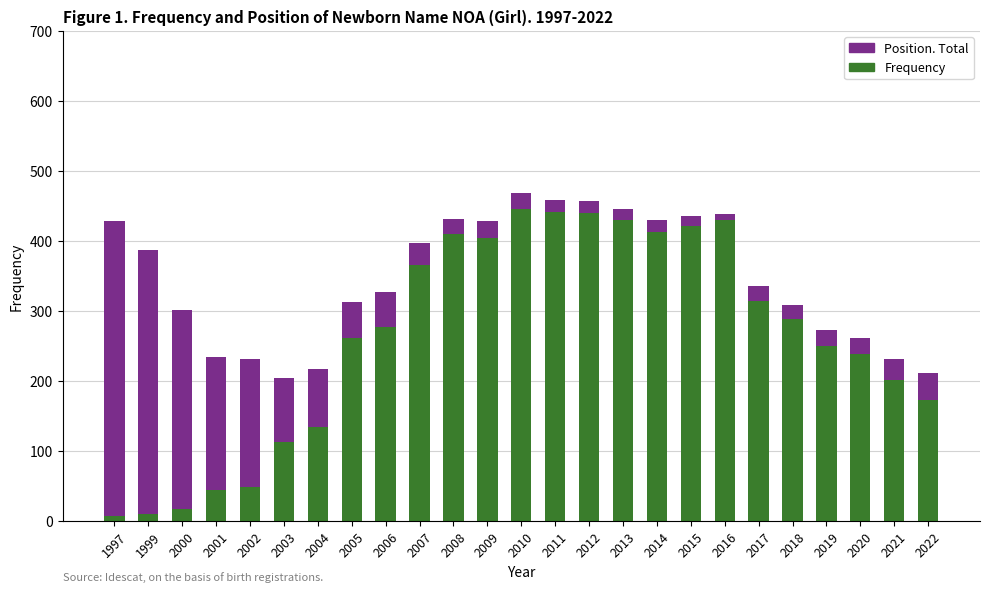

Are the bars horizontal?

No